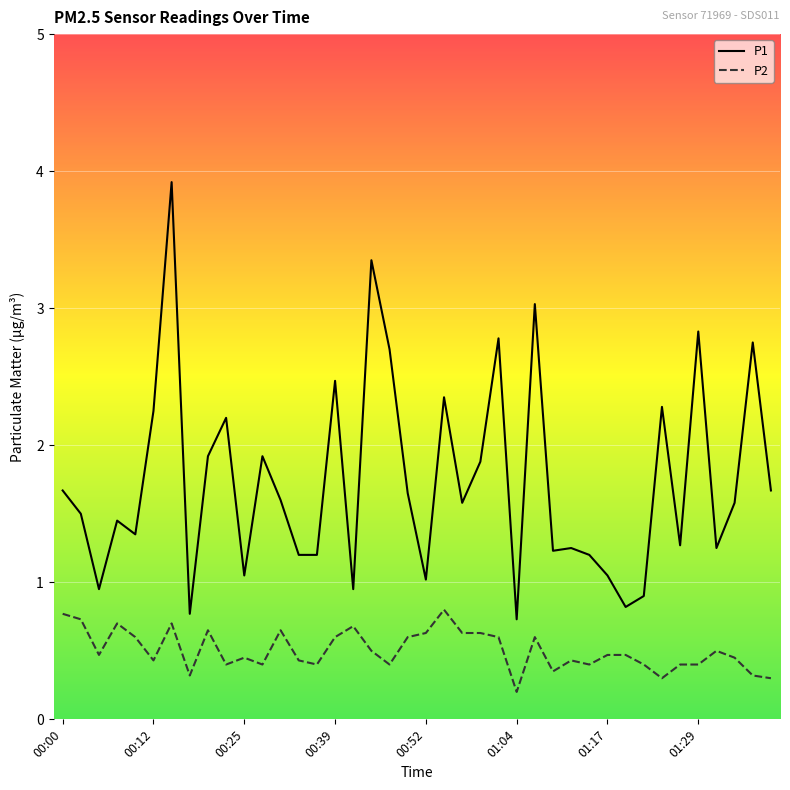

Which series has the largest total across all categories?

P1